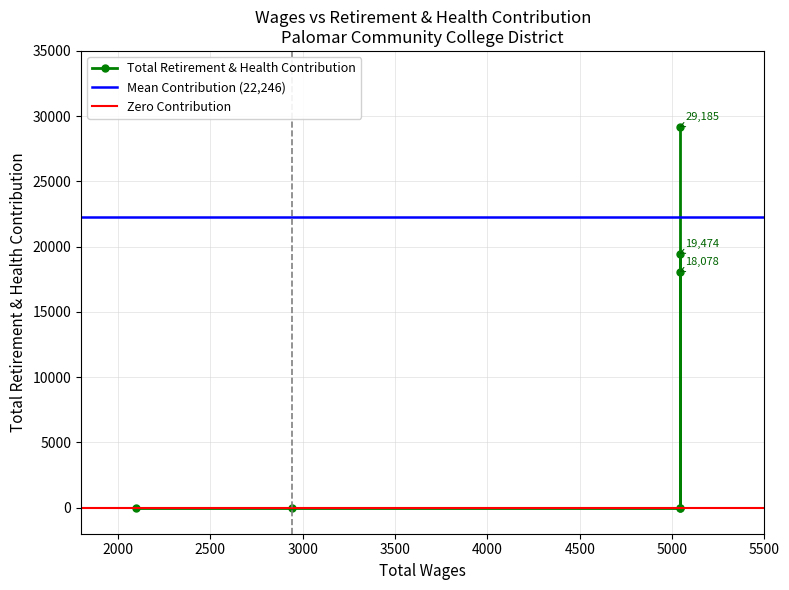

What is the average value?

9534